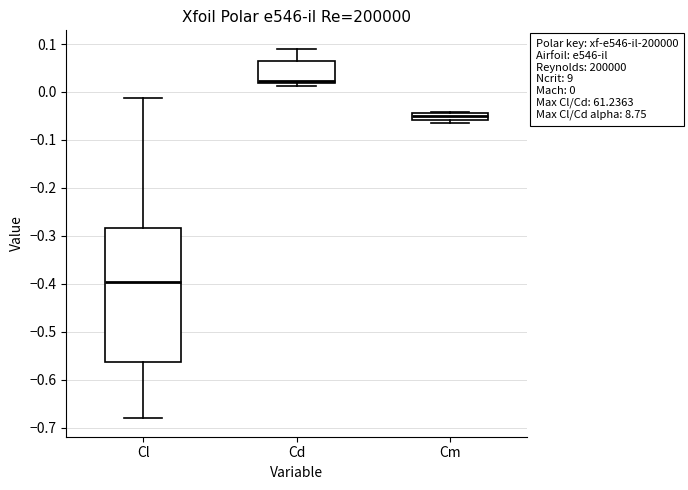

Which box is the tallest, from its lower edge to its upper edge?

Cl